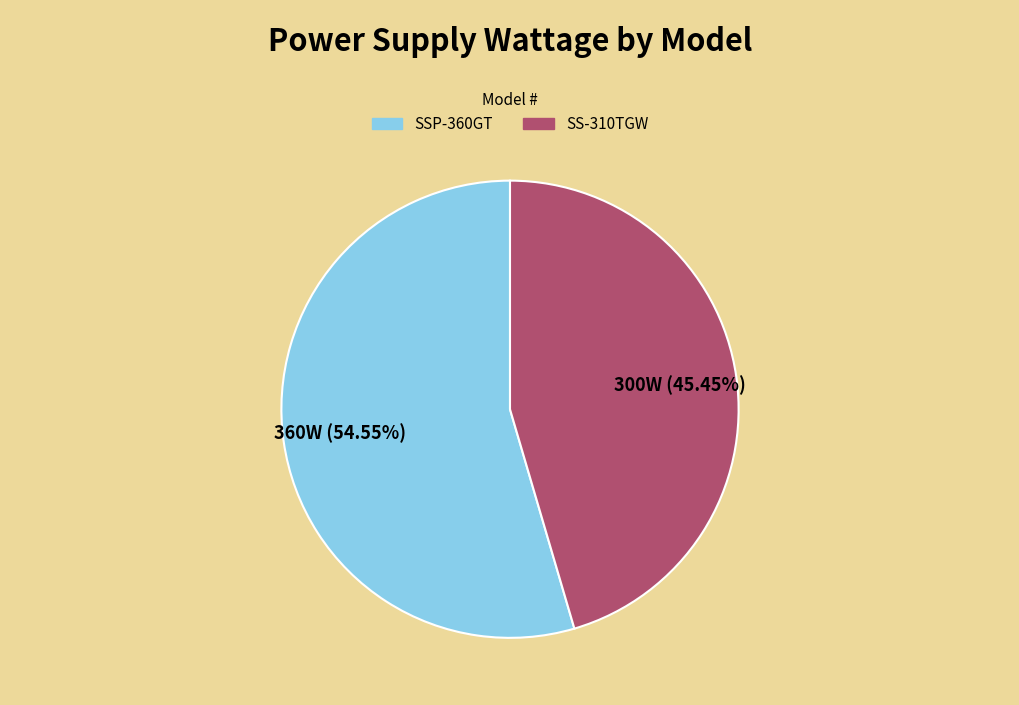

Is SSP-360GT the majority of the pie?

Yes